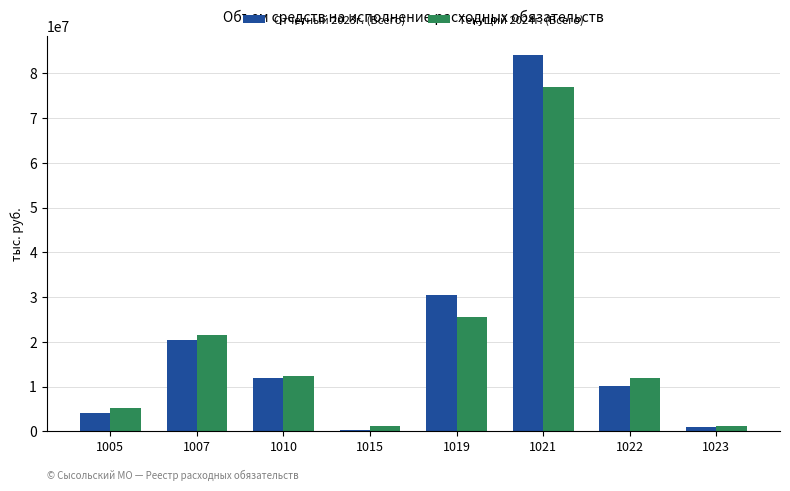

What is the maximum value shown in the chart?

84129682.9